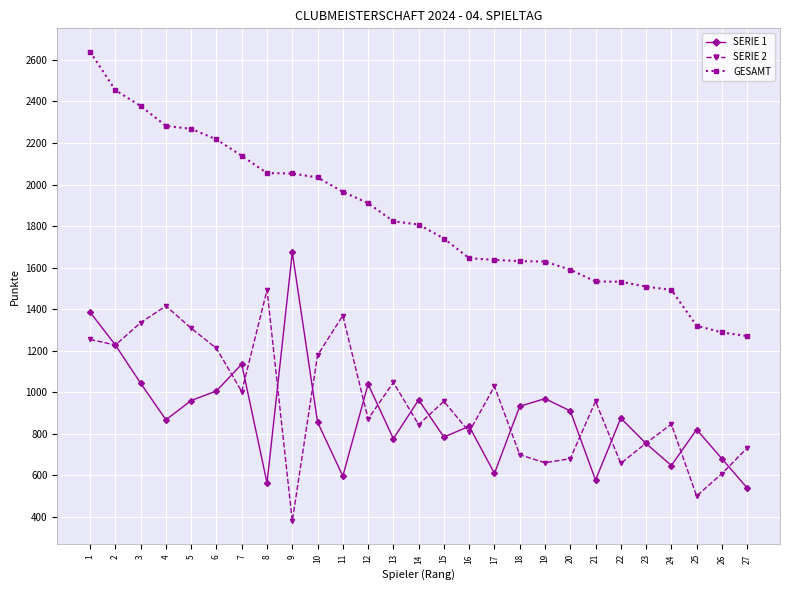

The value of SERIE 2 at 10 is 1853. True or false?

False